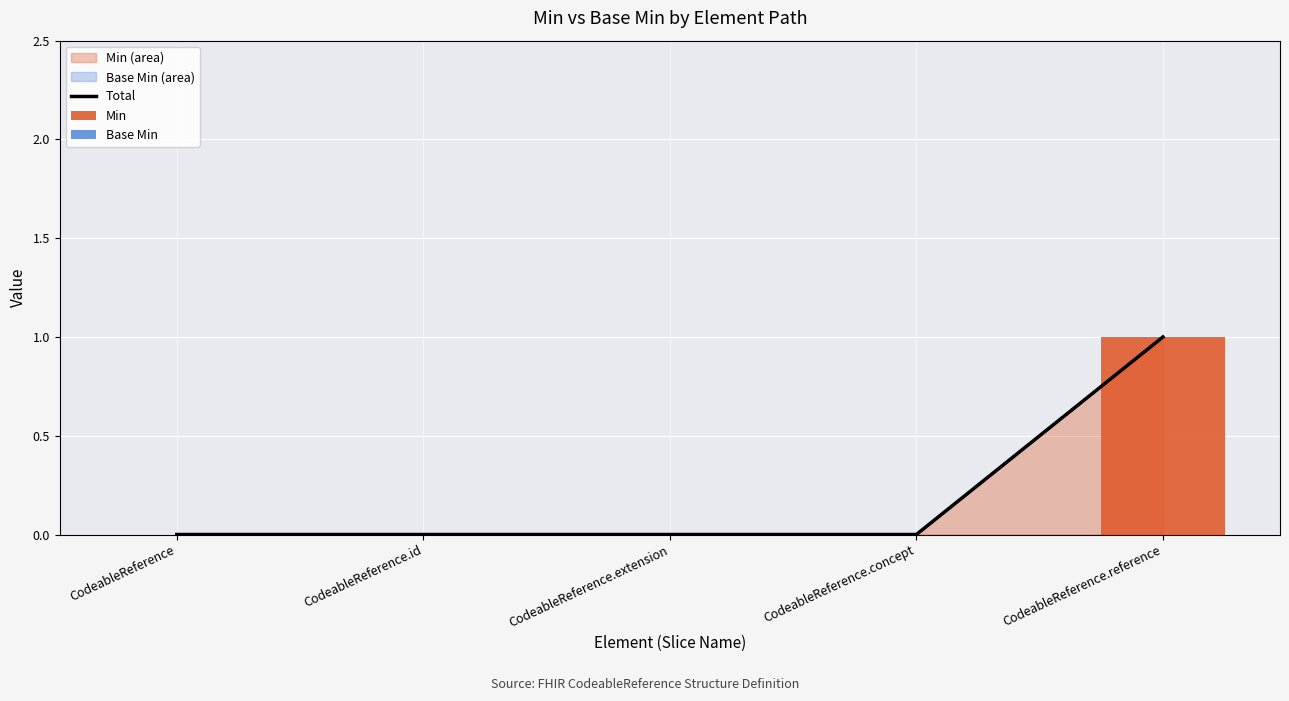

Is it true that Total equals 1 at CodeableReference.reference?

True